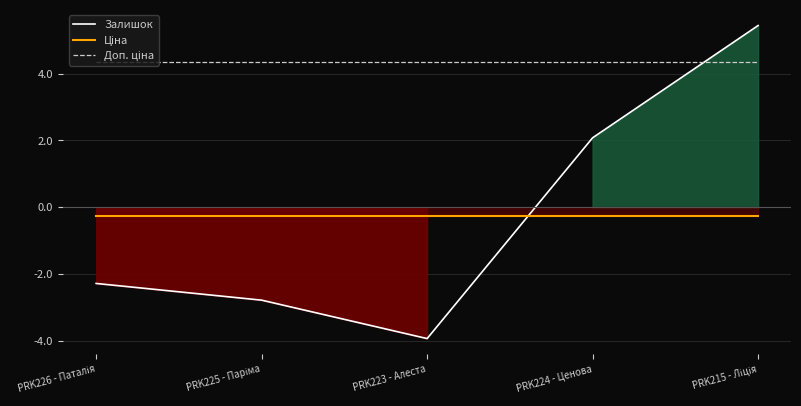

What is the difference between the Залишок values at PRK223 - Алеста and PRK226 - Паталія?

1.7